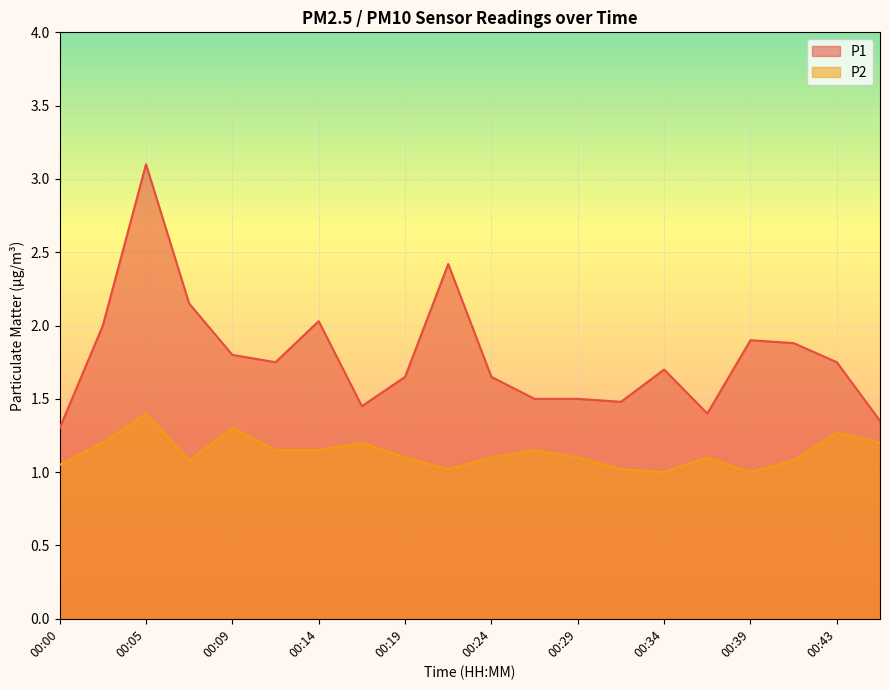

What is the difference between the P1 values at 00:09 and 00:02?

0.2